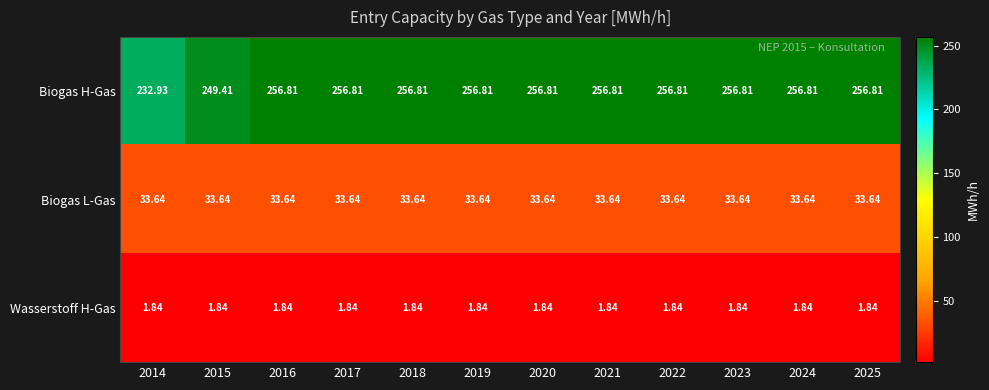

Which series has the largest range (max minus min)?

Biogas H-Gas